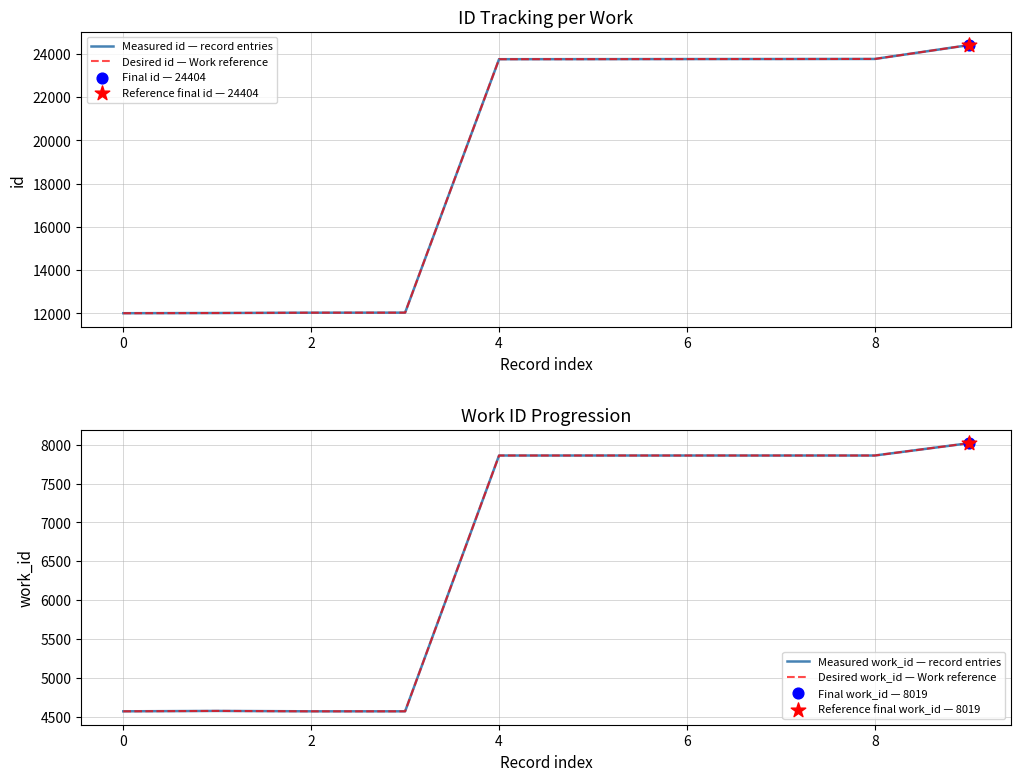

Which series contains the lowest Y value?

Measured work_id — record entries